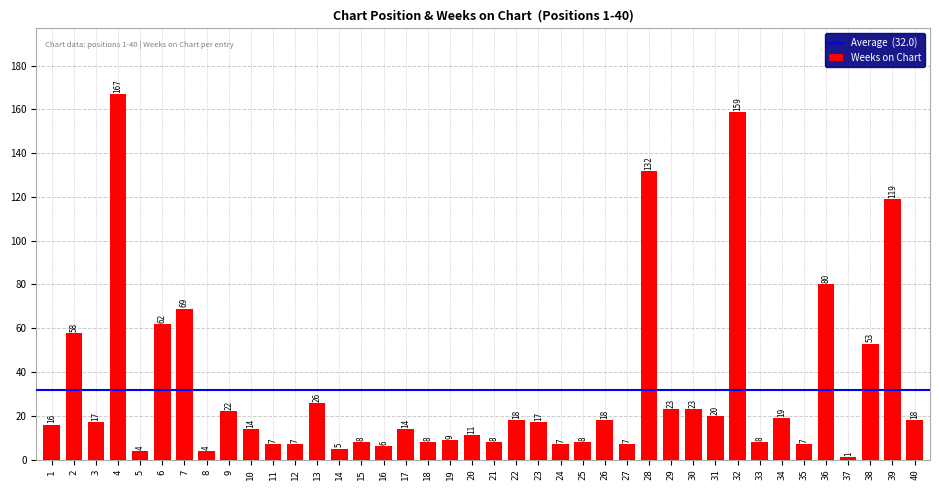

What is the smallest value displayed?

1